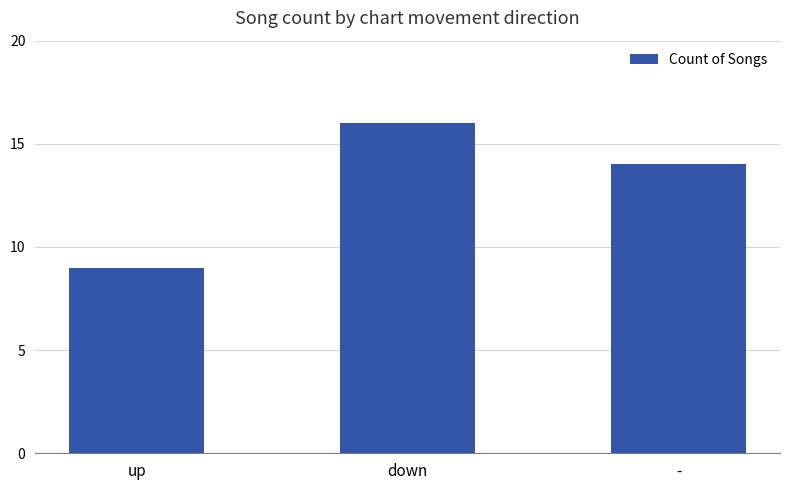

What is the greatest value displayed?

16